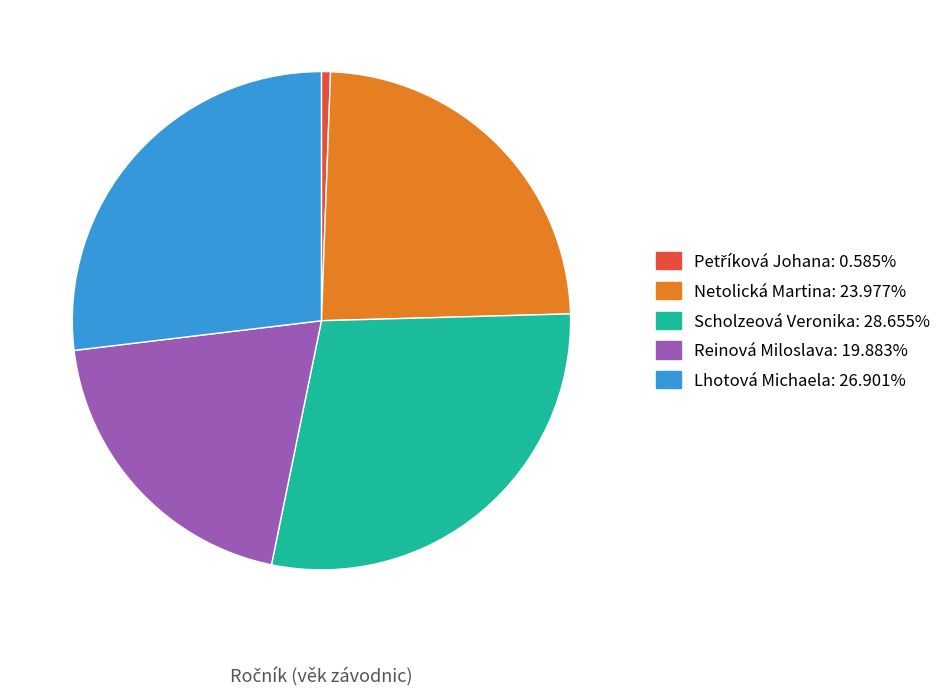

Which category has the biggest portion of the pie?

Scholzeová Veronika